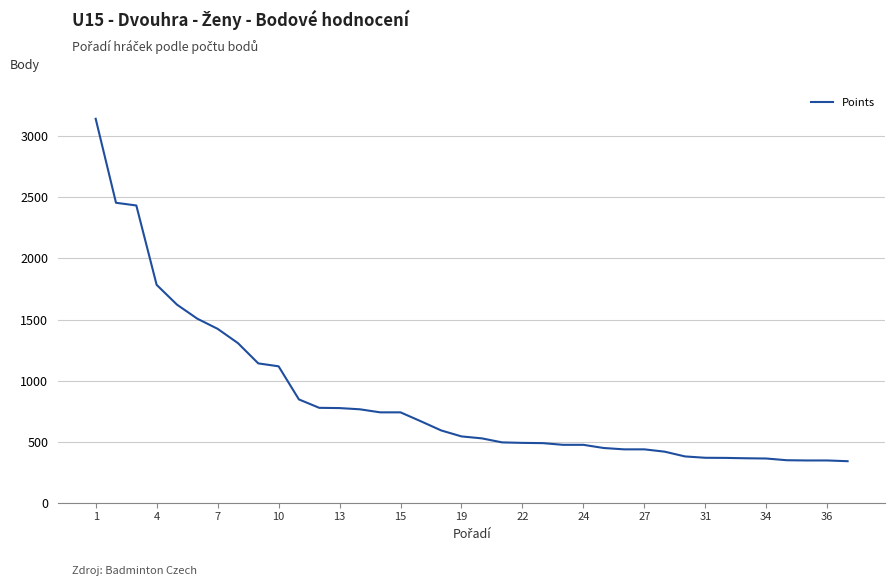

What is the minimum value shown in the chart?

340